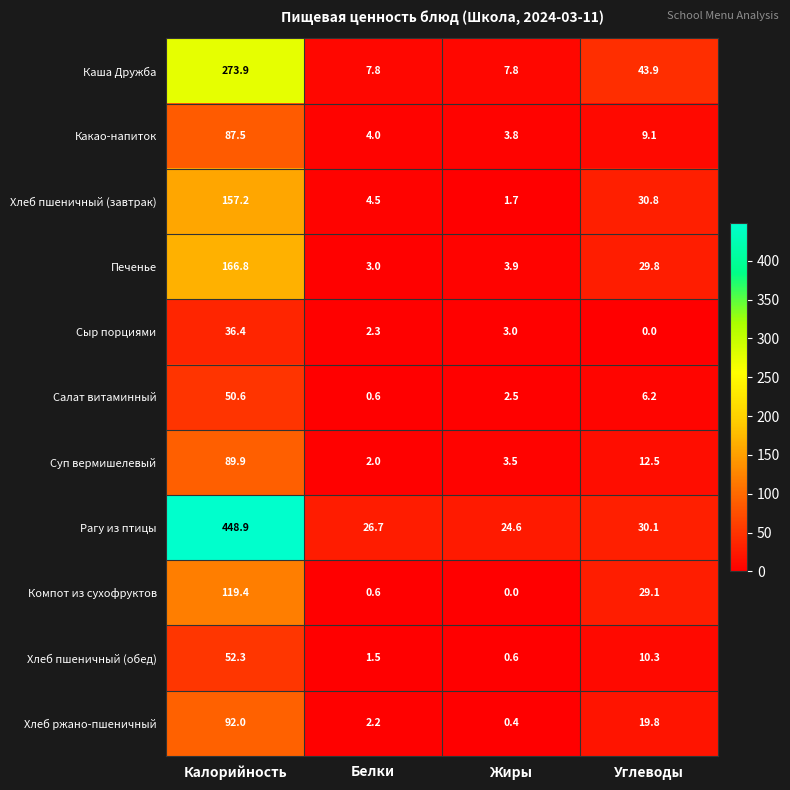

What is the total value across all series at Калорийность?

1574.9